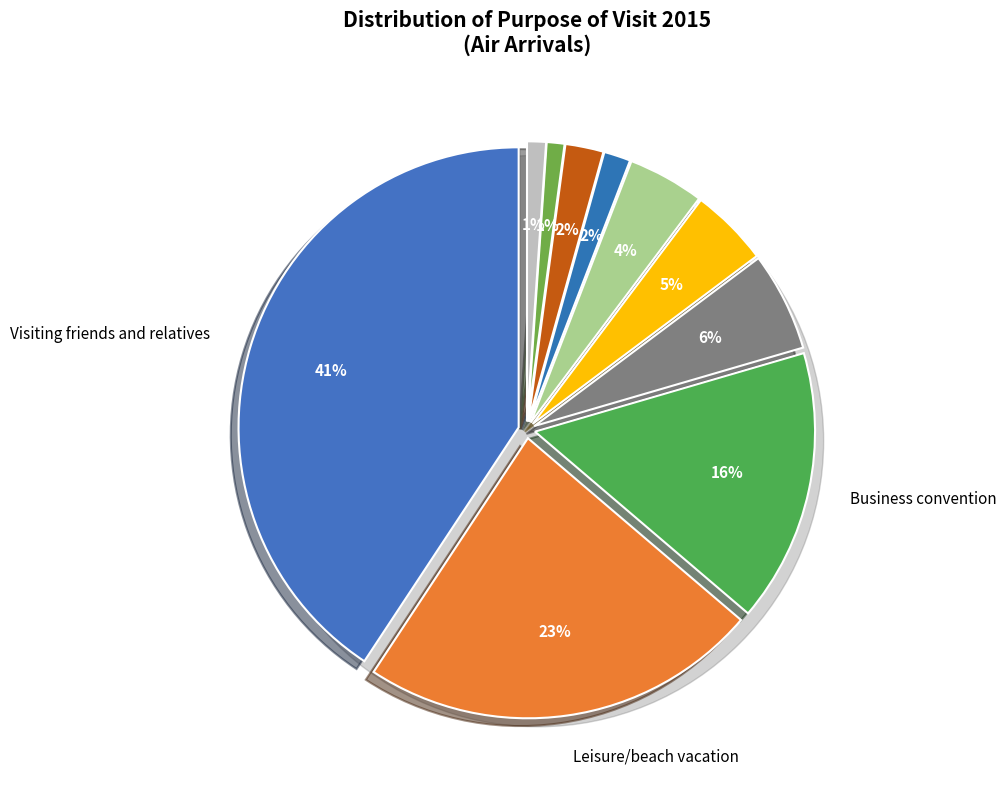

Rank the categories by value from highest to lowest.

Visiting friends and relatives, Leisure/beach vacation, Business convention, Incentive vacation, Work, Other, Carnival, Sports, Wedding/Honeymoon, Study